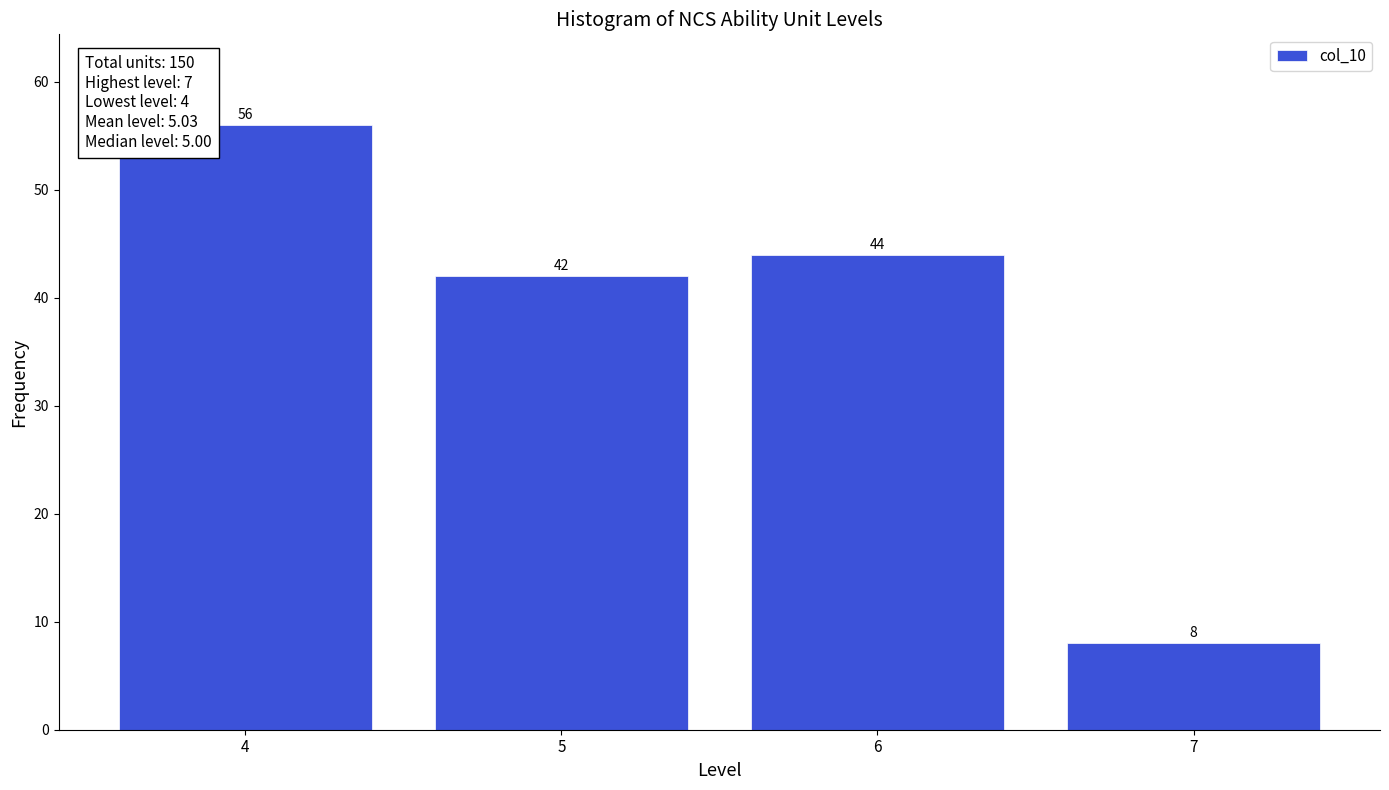

Reading left to right, transcribe all the data shown in this chart.

4=56	5=42	6=44	7=8